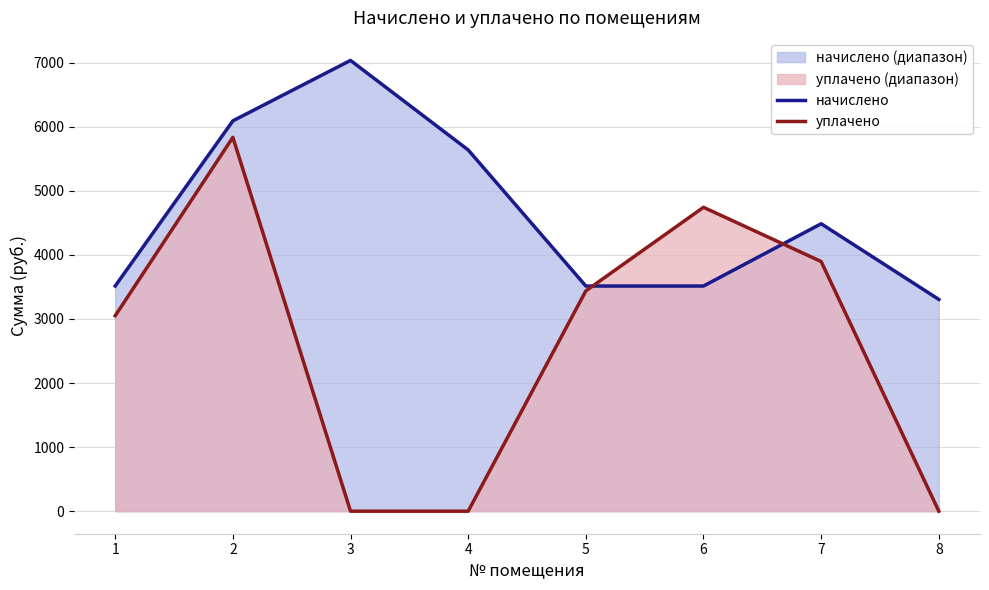

How many data points in уплачено are less than 3437?

4